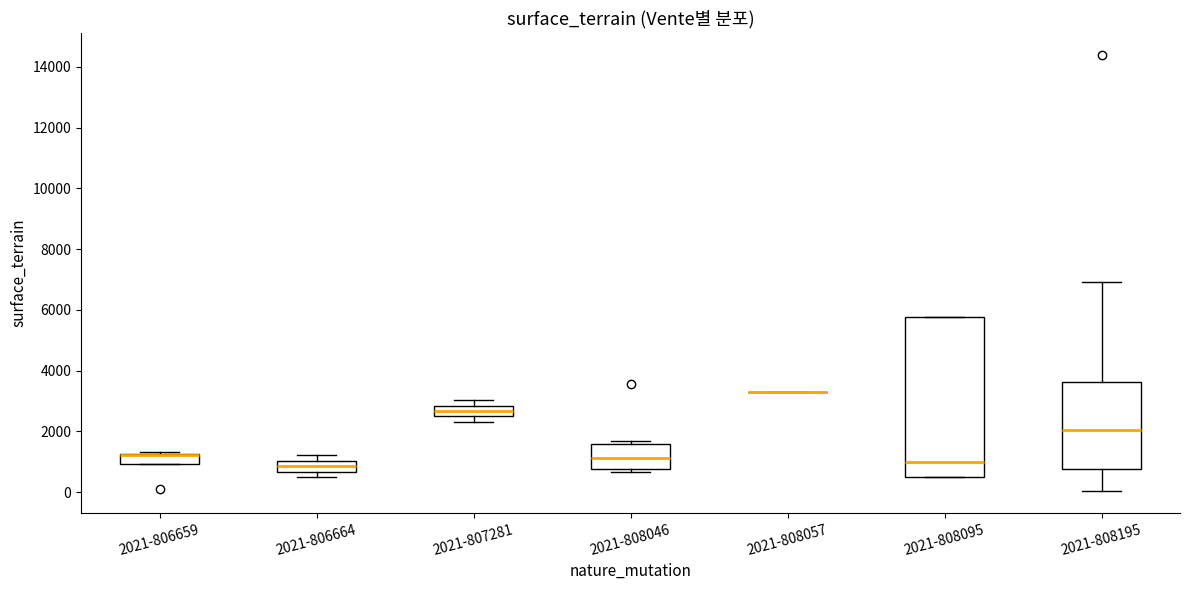

Comparing the boxes themselves (not the whiskers), which one is the tallest?

2021-808095